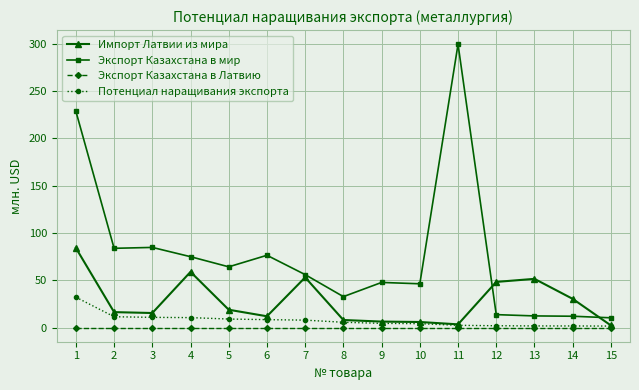

What are all the series names shown in the legend?

Импорт Латвии из мира, Экспорт Казахстана в мир, Экспорт Казахстана в Латвию, Потенциал наращивания экспорта